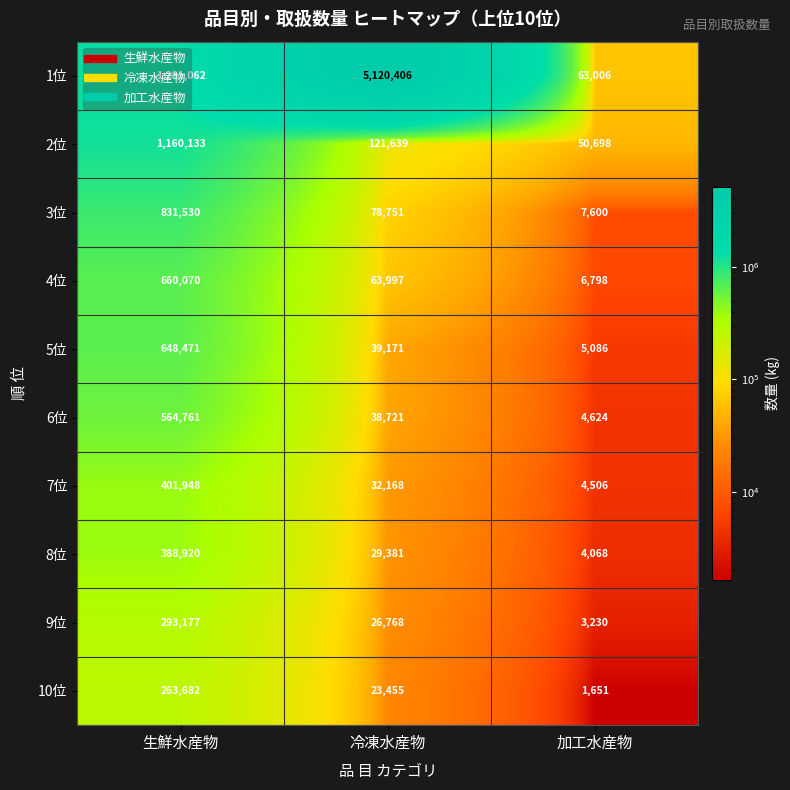

The 9位 series shows 1434 at 加工水産物. True or false?

False